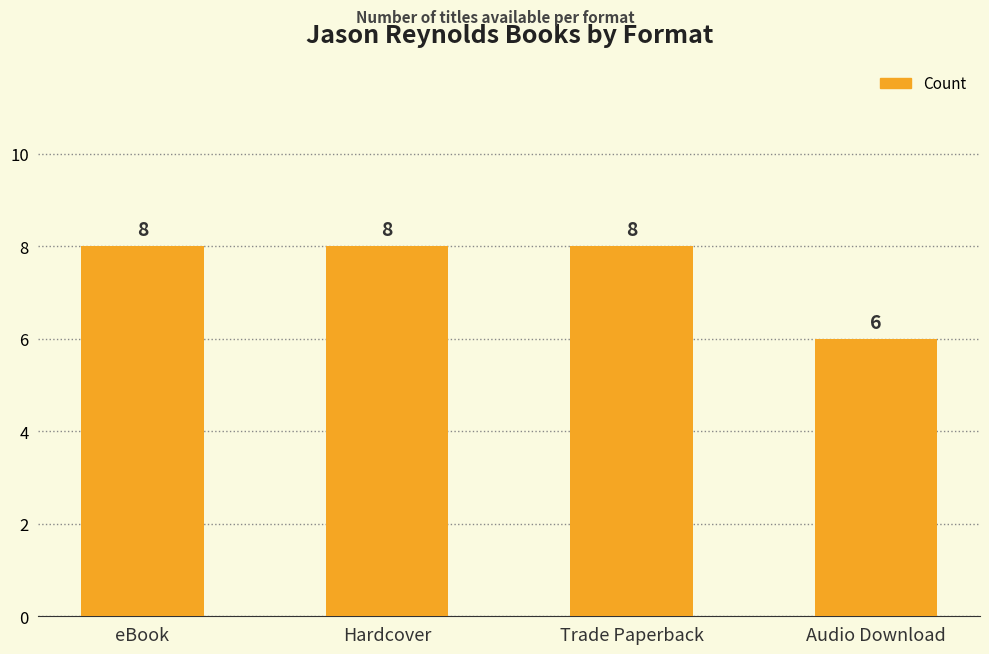

At which category does the chart reach its minimum across all series?

Audio Download